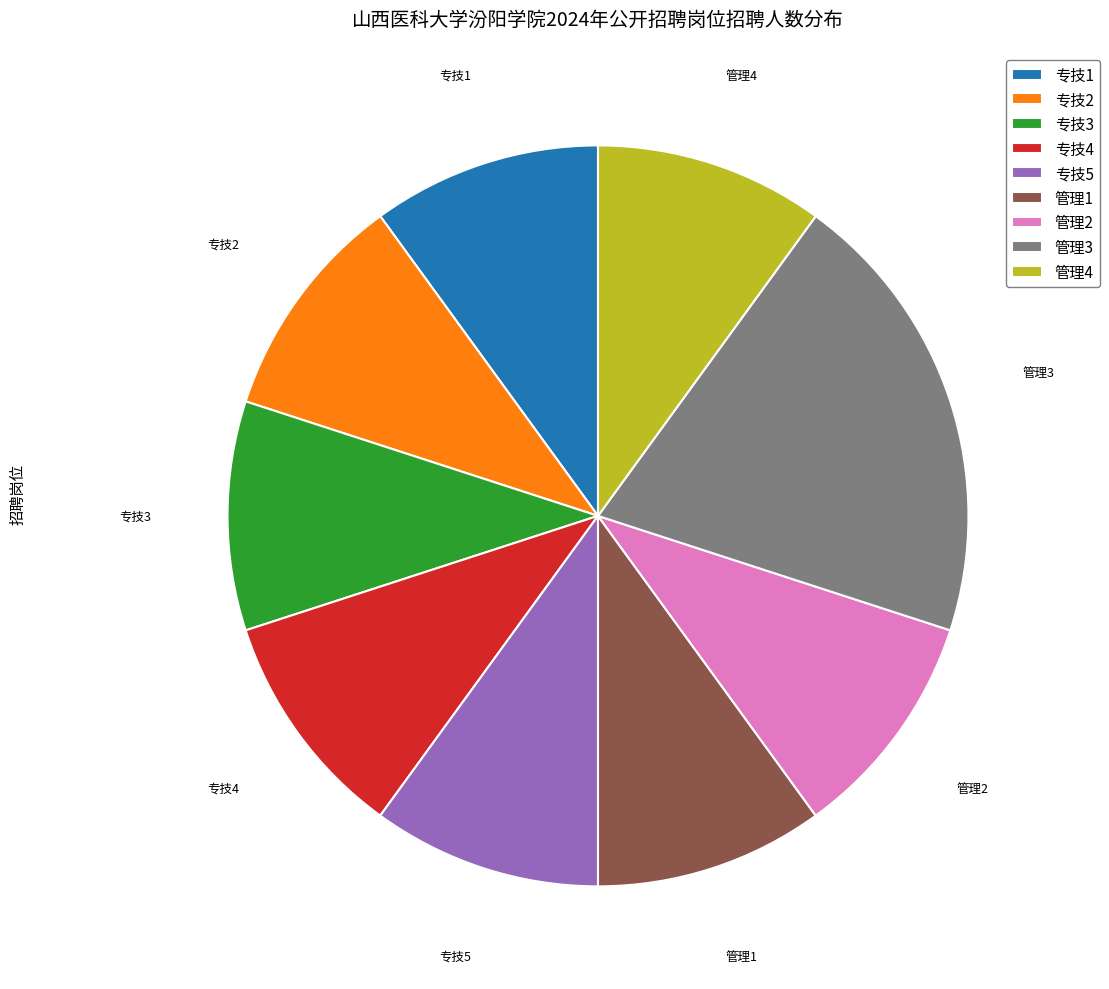

What is the ratio of the value at 专技2 to the value at 管理1?

1.0